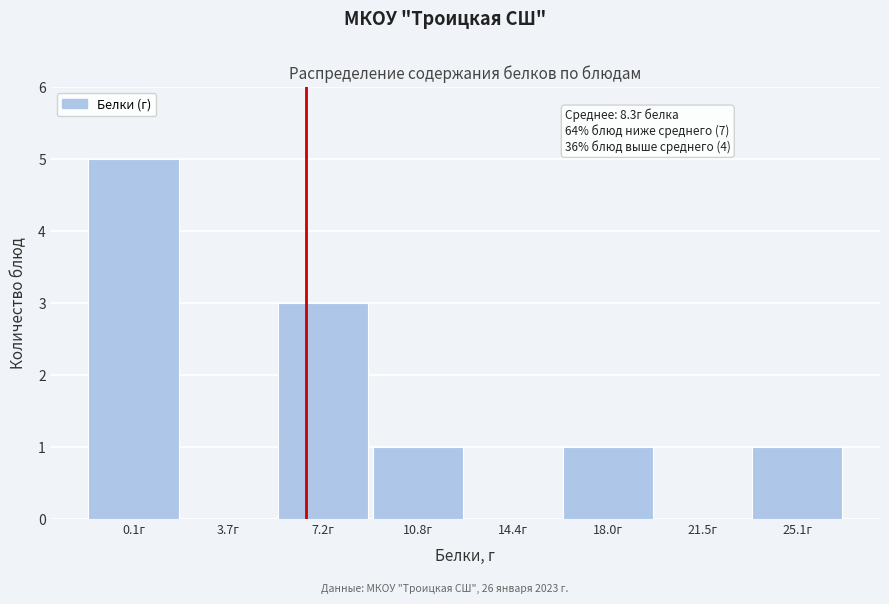

Reading left to right, what are all the values shown in this chart?

0.1г=5	3.7г=0	7.2г=3	10.8г=1	14.4г=0	18.0г=1	21.5г=0	25.1г=1